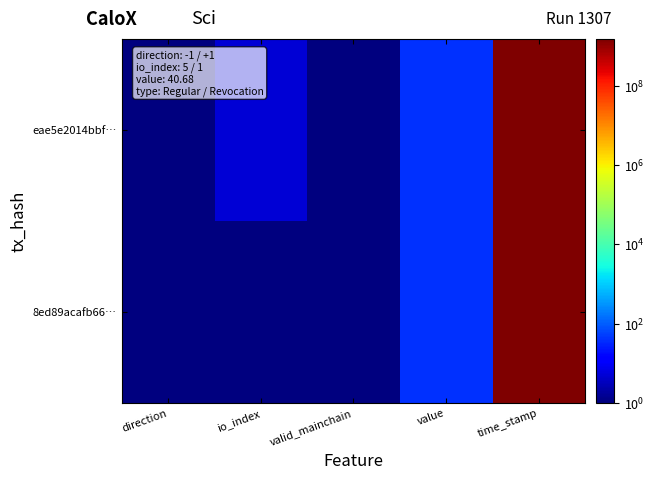

List the series in order of their overall mean, lowest first.

8ed89acafb66…, eae5e2014bbf…